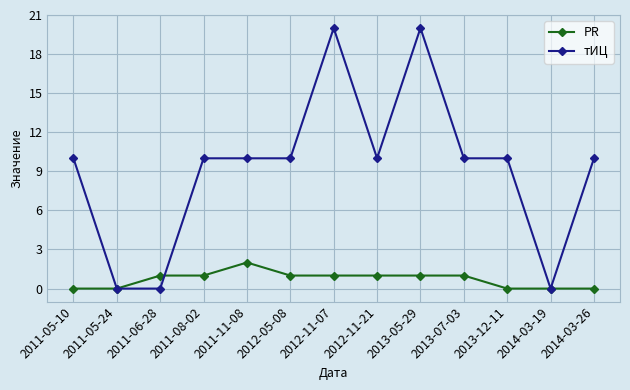

What is the total value across all series at 2013-12-11?

10